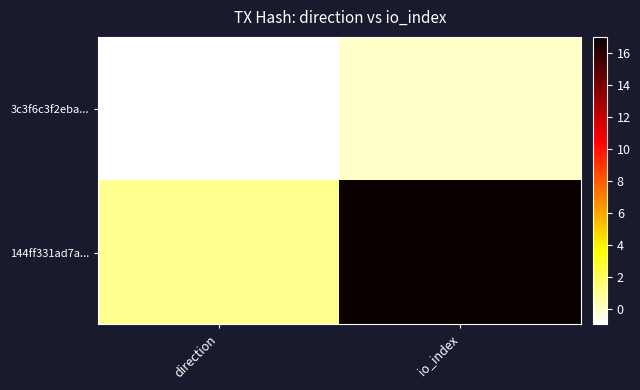

Reading left to right, list all the values displayed in this chart.

3c3f6c3f2eba...: direction=-1	io_index=0
144ff331ad7a...: direction=1	io_index=17